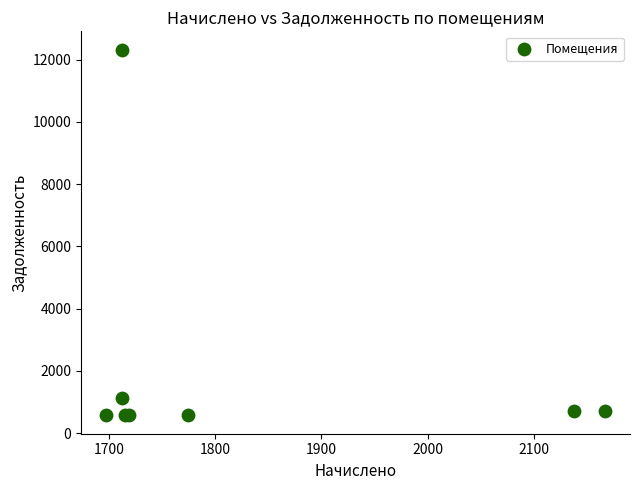

What Y value in the scatter plot is closest to 6447?

1139.9